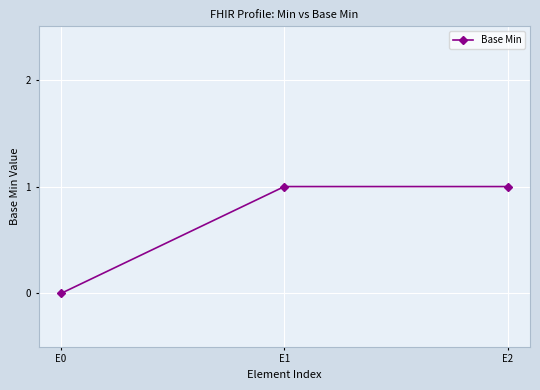

Which label corresponds to the smallest value in the chart?

E0